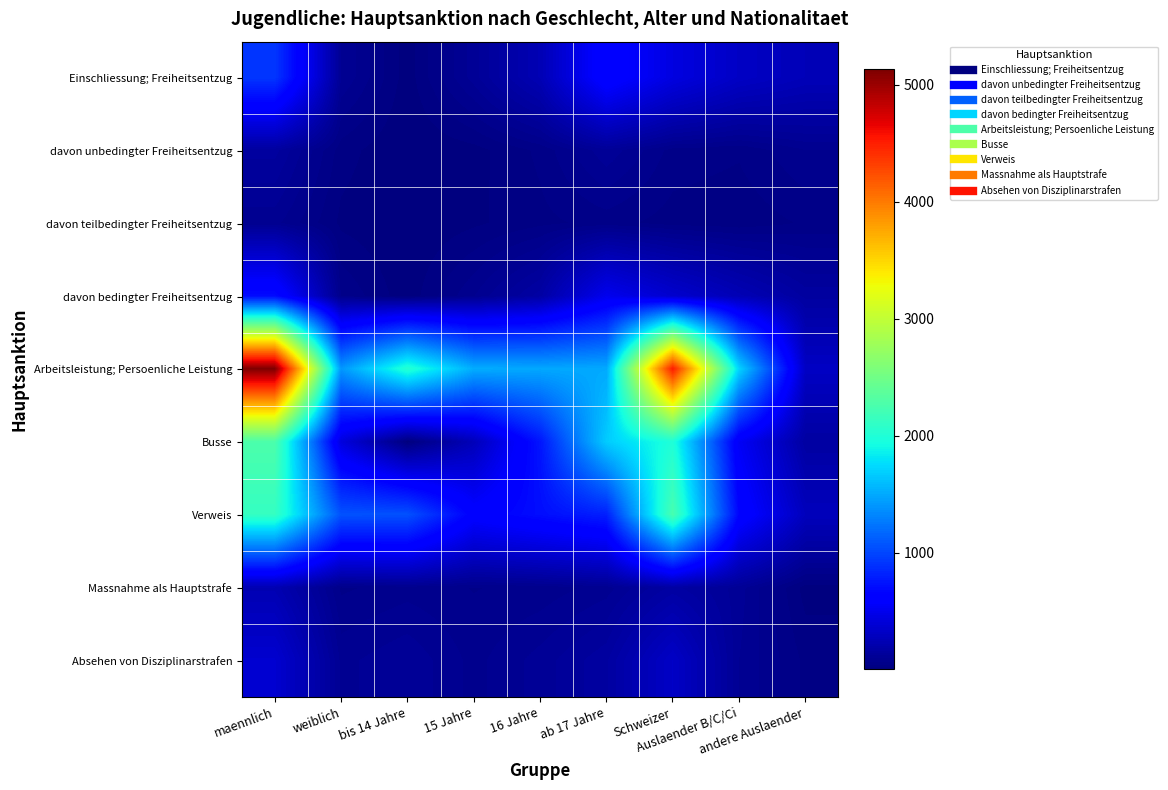

At weiblich, list the series in order from largest to smallest.

Arbeitsleistung; Persoenliche Leistung, Verweis, Busse, Einschliessung; Freiheitsentzug, Absehen von Disziplinarstrafen, davon bedingter Freiheitsentzug, Massnahme als Hauptstrafe, davon unbedingter Freiheitsentzug, davon teilbedingter Freiheitsentzug